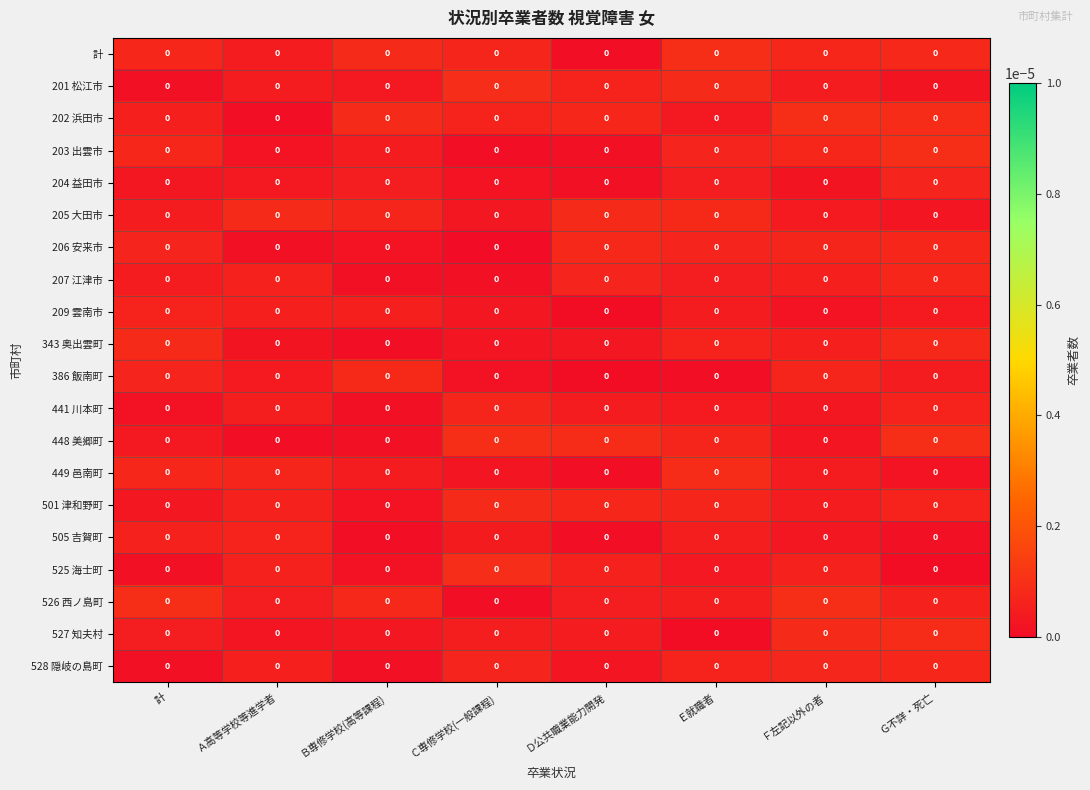

Between Ｄ公共職業能力開発 and Ｇ不詳・死亡, which is larger?

Ｇ不詳・死亡